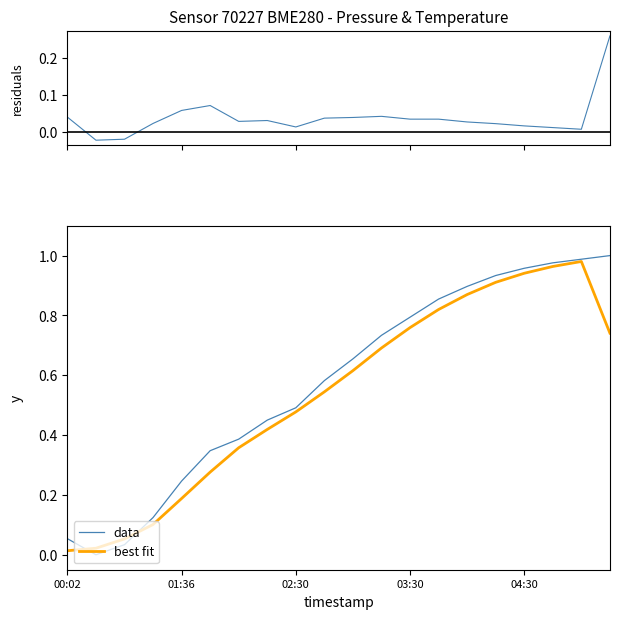

The best fit series shows 0.7 at 02:30. True or false?

False